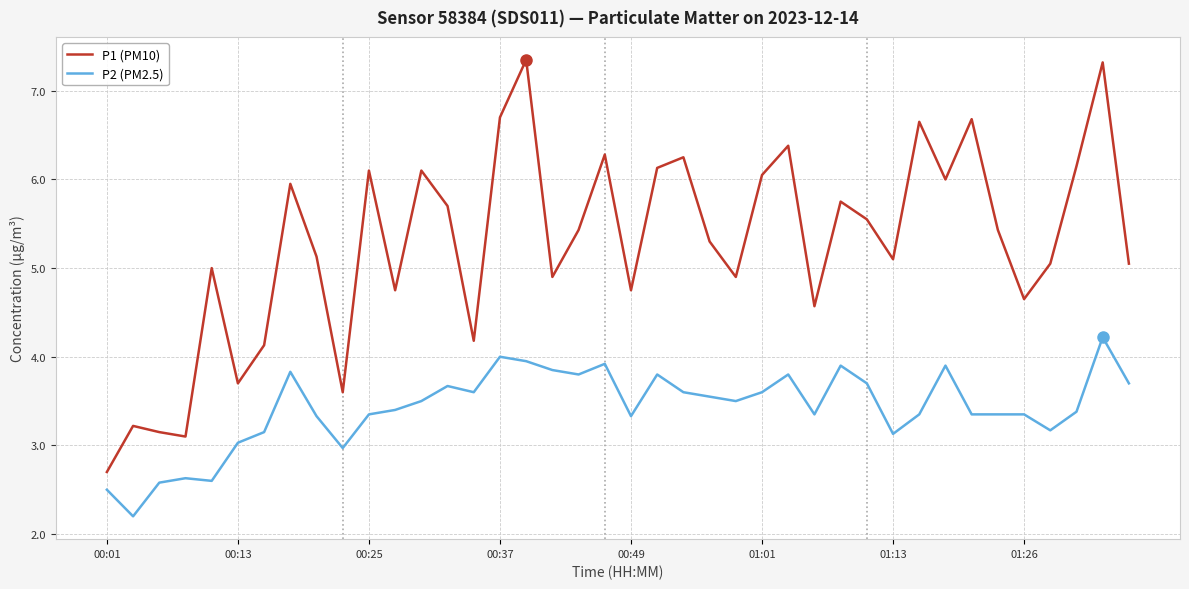

Which series has the largest total across all categories?

P1 (PM10)